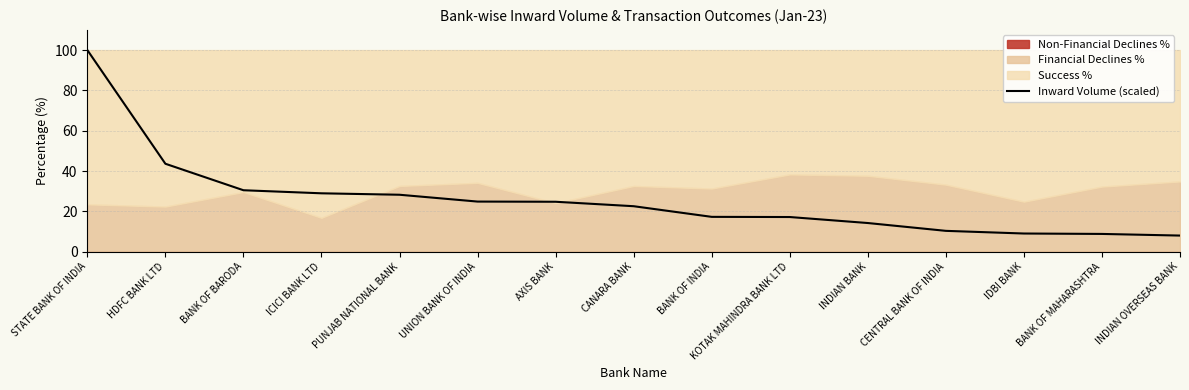

What is the difference between the values at HDFC BANK LTD and IDBI BANK?

34.6